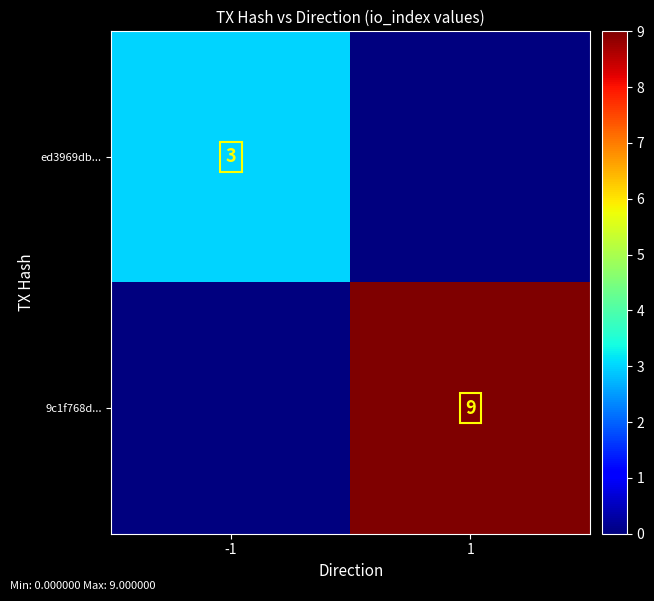

The value of ed3969db... at -1 is 3. True or false?

True